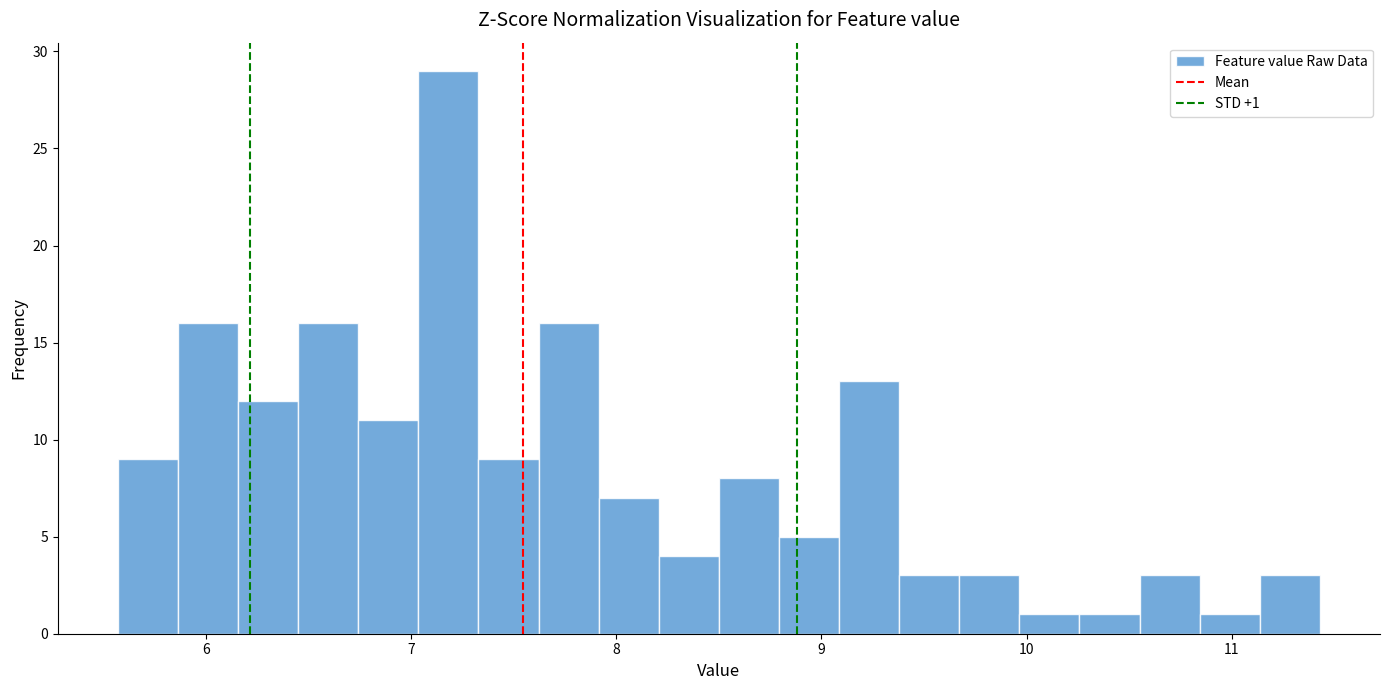

Read against the x-axis, roughly where is the centre of the tallest bar?

7.2